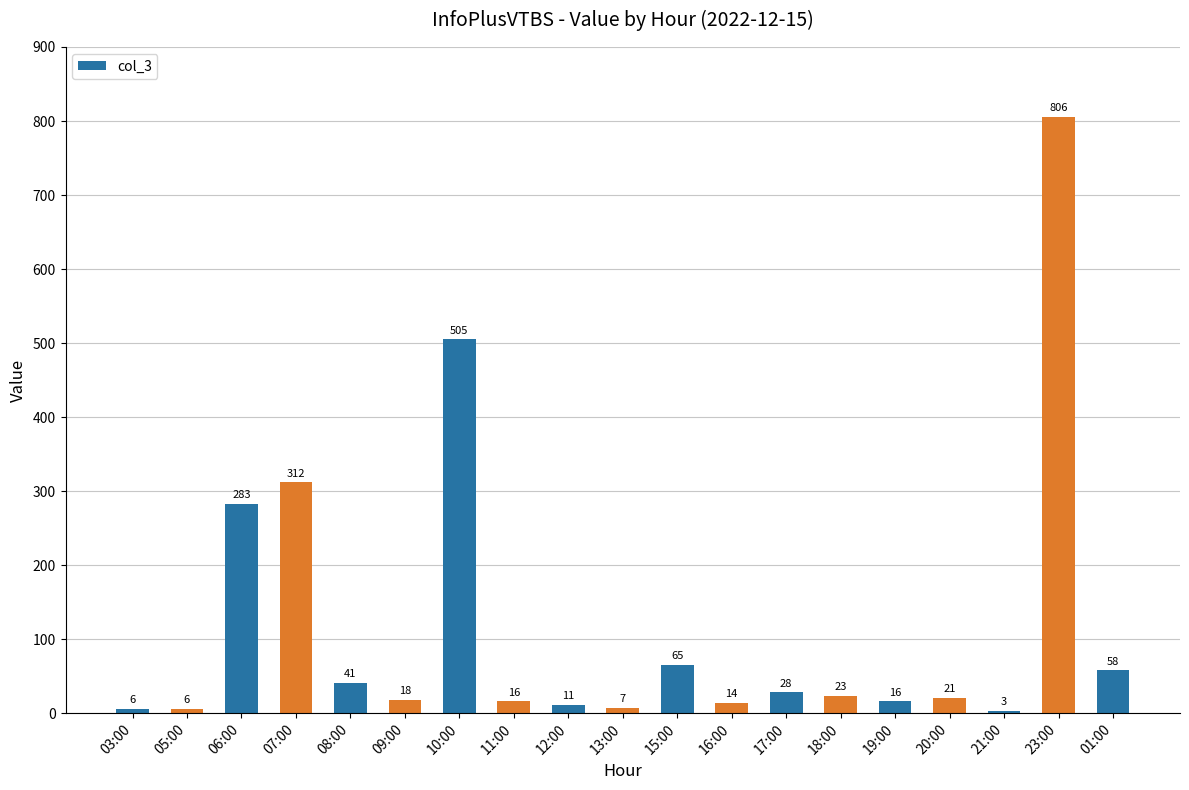

What is the label of the 19th bar from the right?

03:00